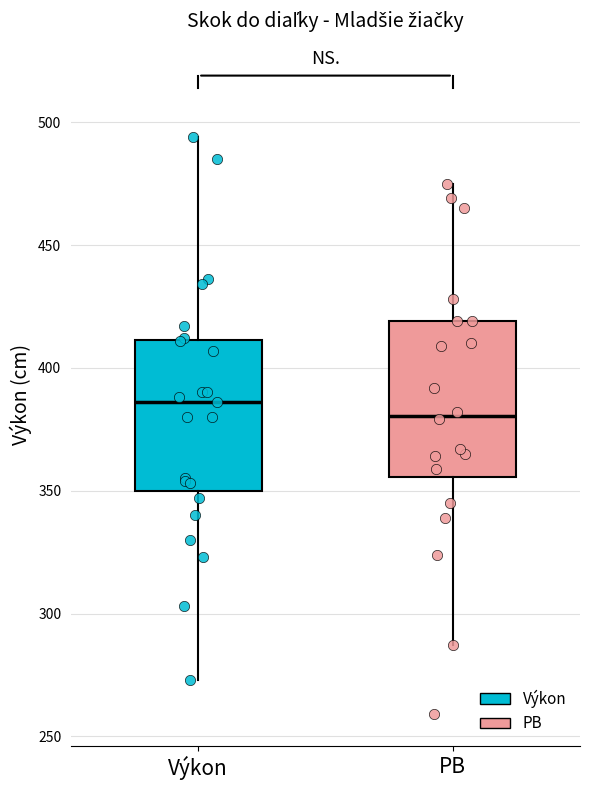

Reading left to right, transcribe this box plot: for each box, give where its median line is, the range the box spans, and where its two whiskers end, as read against the y-axis. The values are not printed on the chart, so give them approximately, as read against the axis.

Výkon: median 385, box 350 to 410, whiskers 275 to 495
PB: median 380, box 355 to 420, whiskers 285 to 475